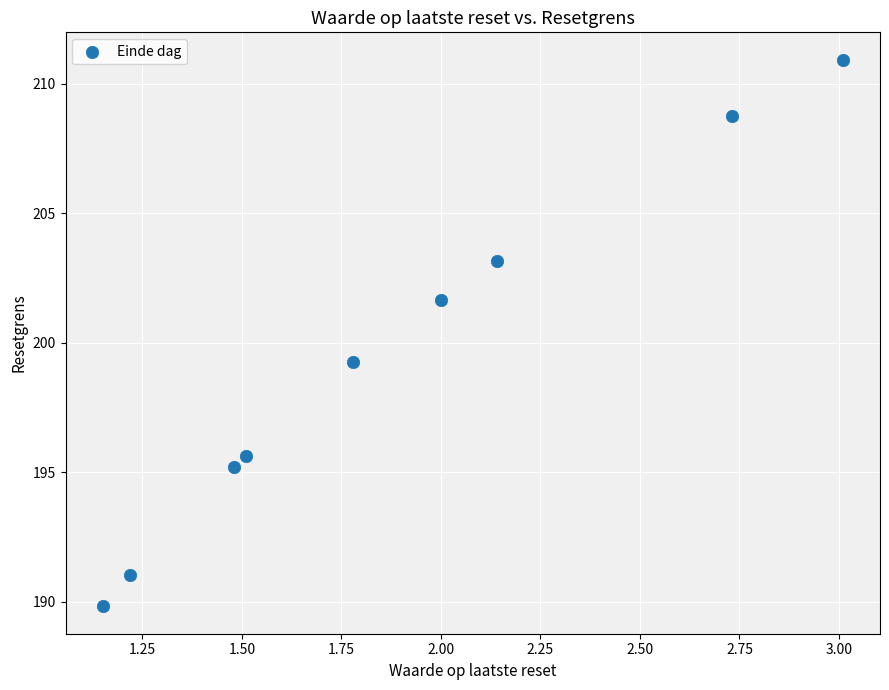

What is the average Y value?

199.5